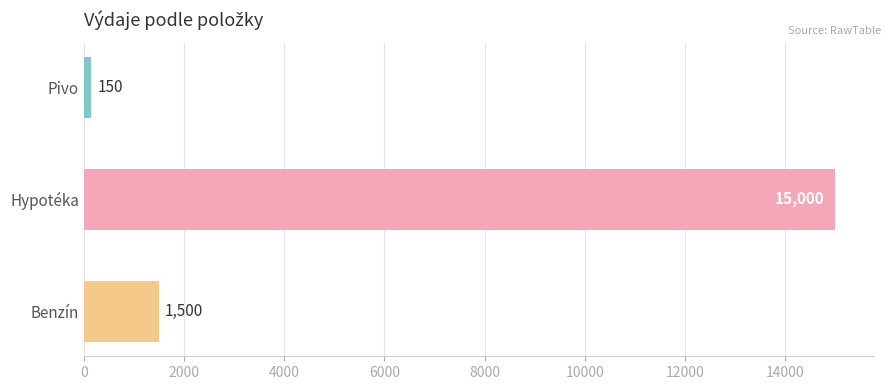

List the labels in order of value, largest first.

Hypotéka, Benzín, Pivo